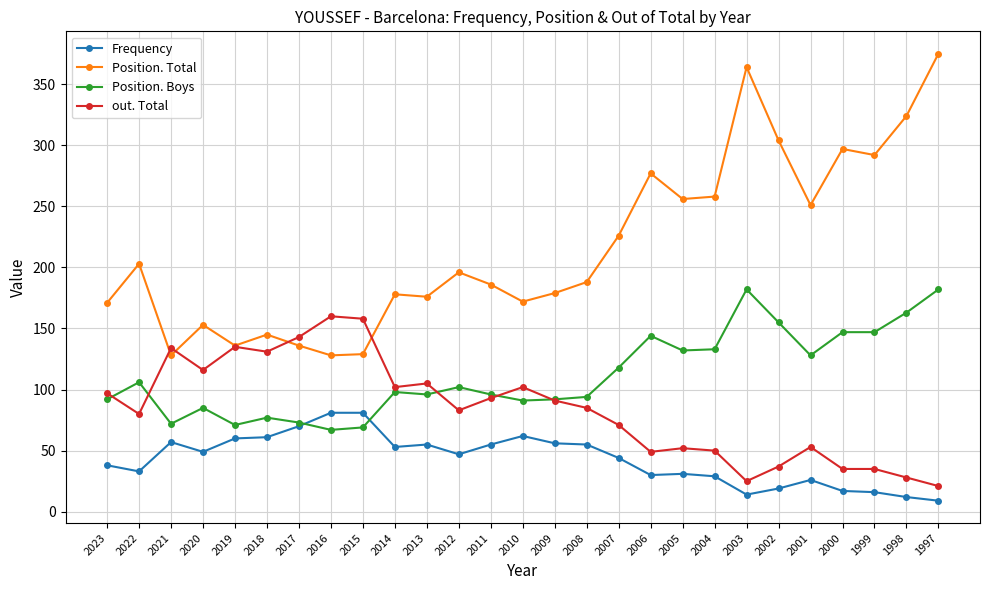

How many data points in out. Total are less than 85?

13